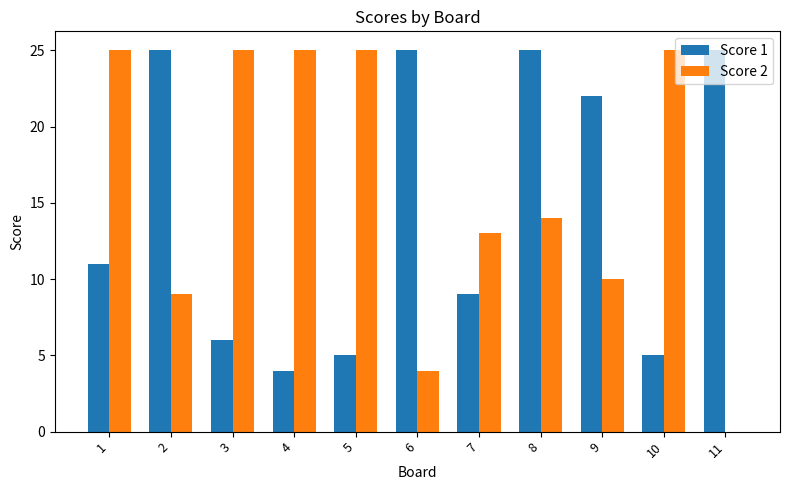

What is the sum of the Score 1 values at 1 and 2?

36